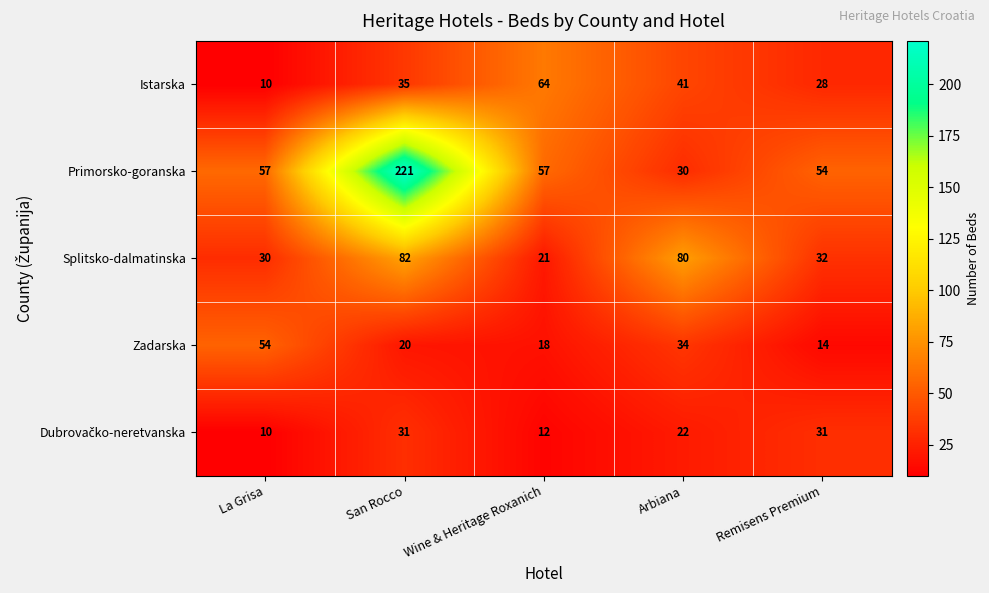

At which category is the sum across all series the highest?

San Rocco